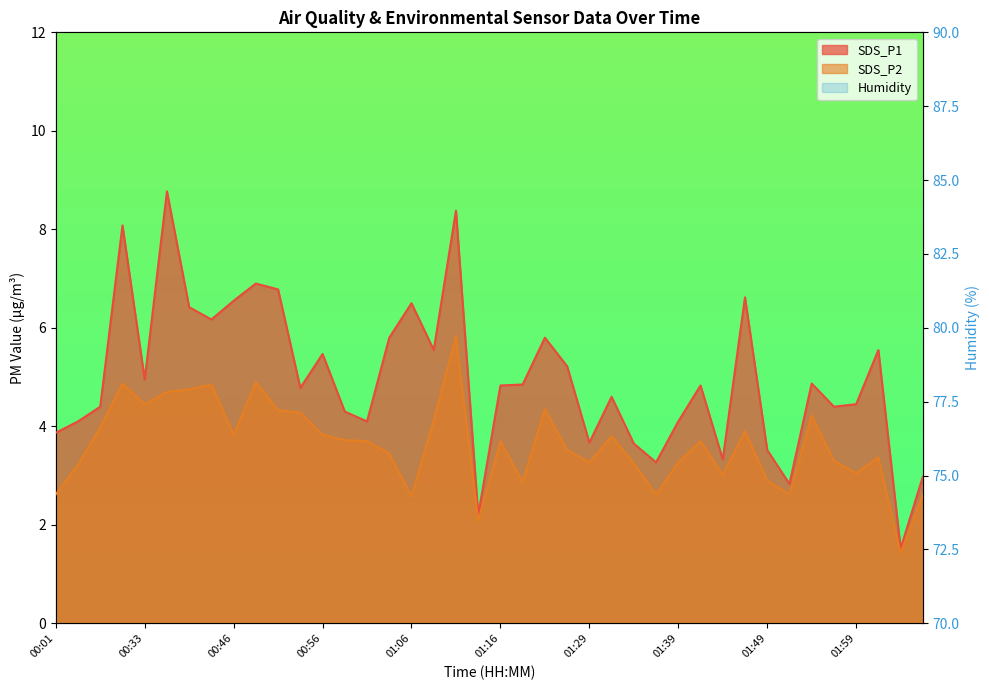

Rank the series at 01:08 from lowest to highest value.

SDS_P2, SDS_P1, Humidity